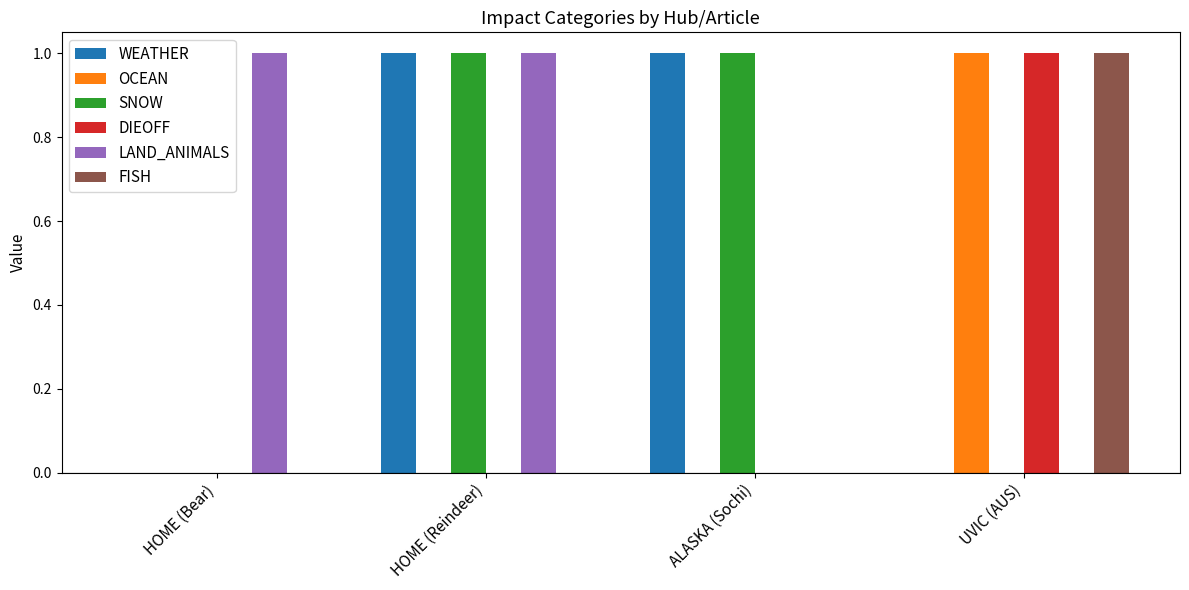

The value of FISH at HOME (Reindeer) is -1. True or false?

False